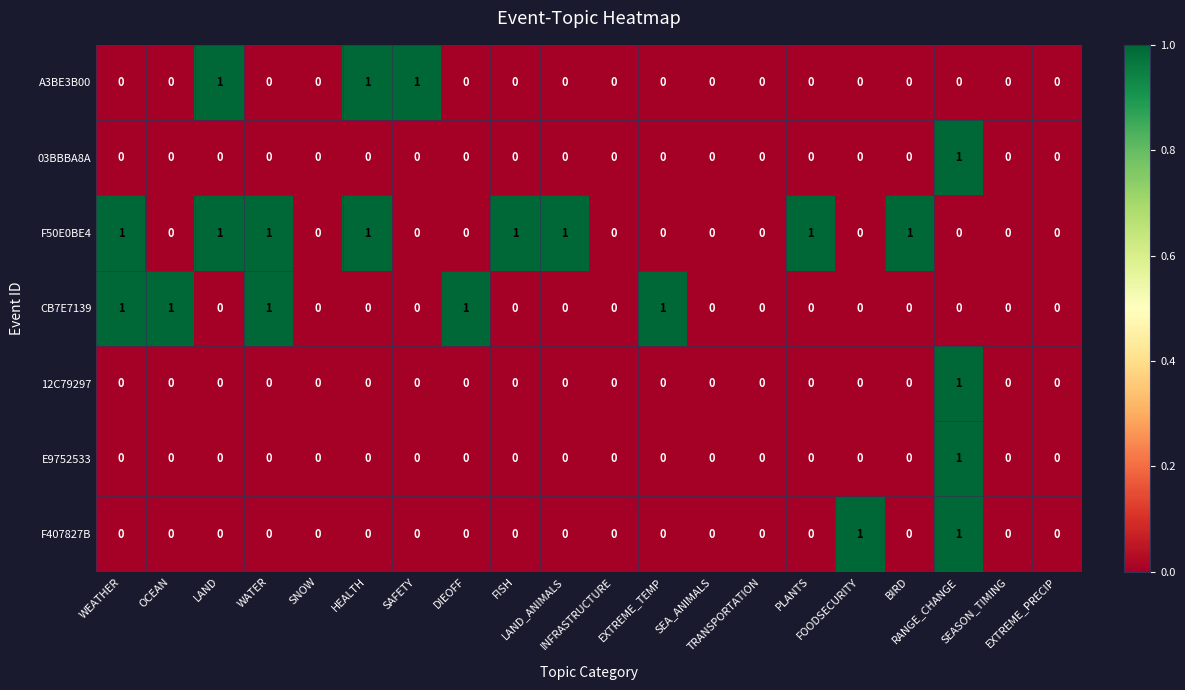

How many series are shown in this chart?

7